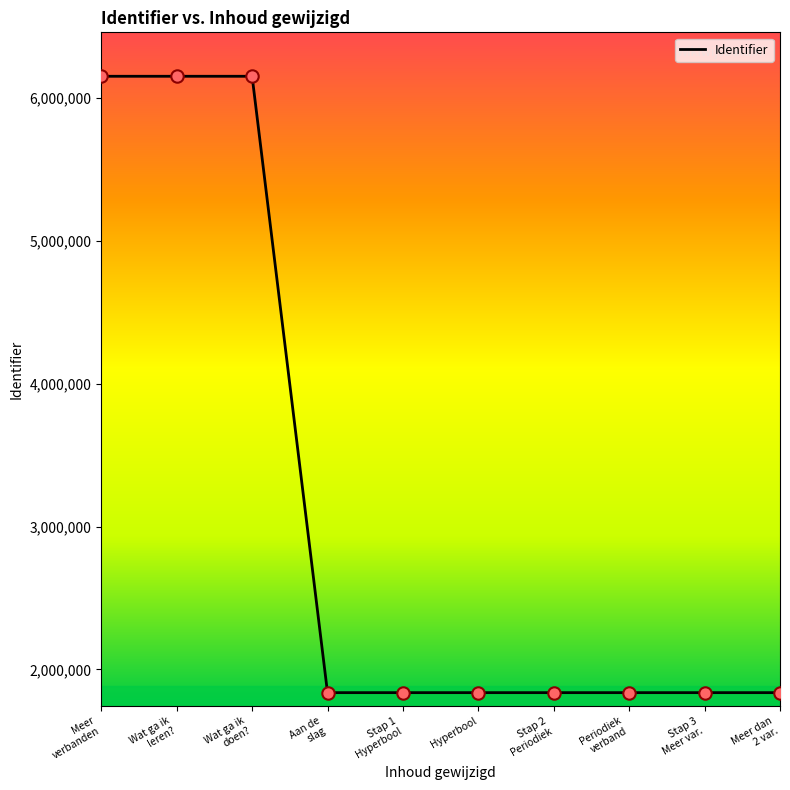

Approximately how many times larger is the value at Meer dan
2 var. compared to Wat ga ik
leren??

0.3